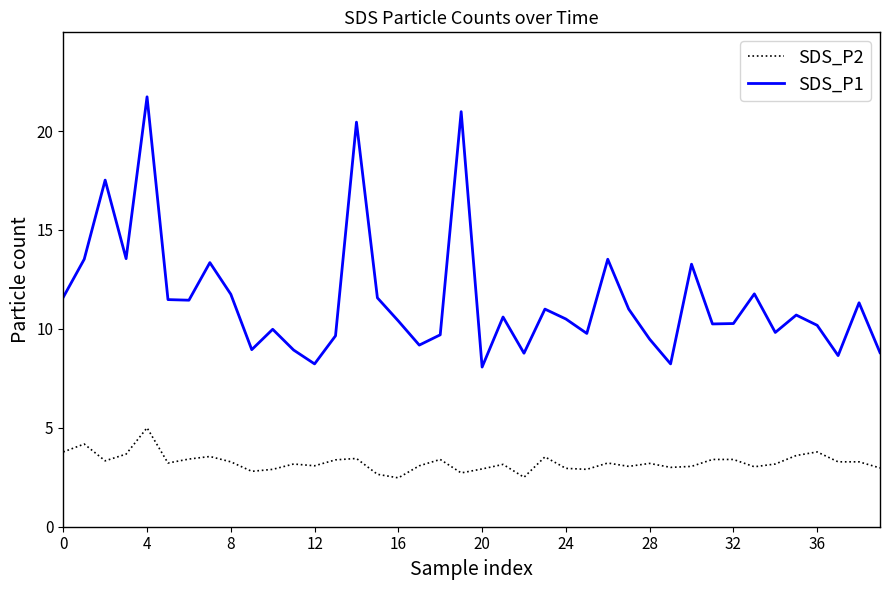

True or false: SDS_P2 and SDS_P1 cross at least once.

False